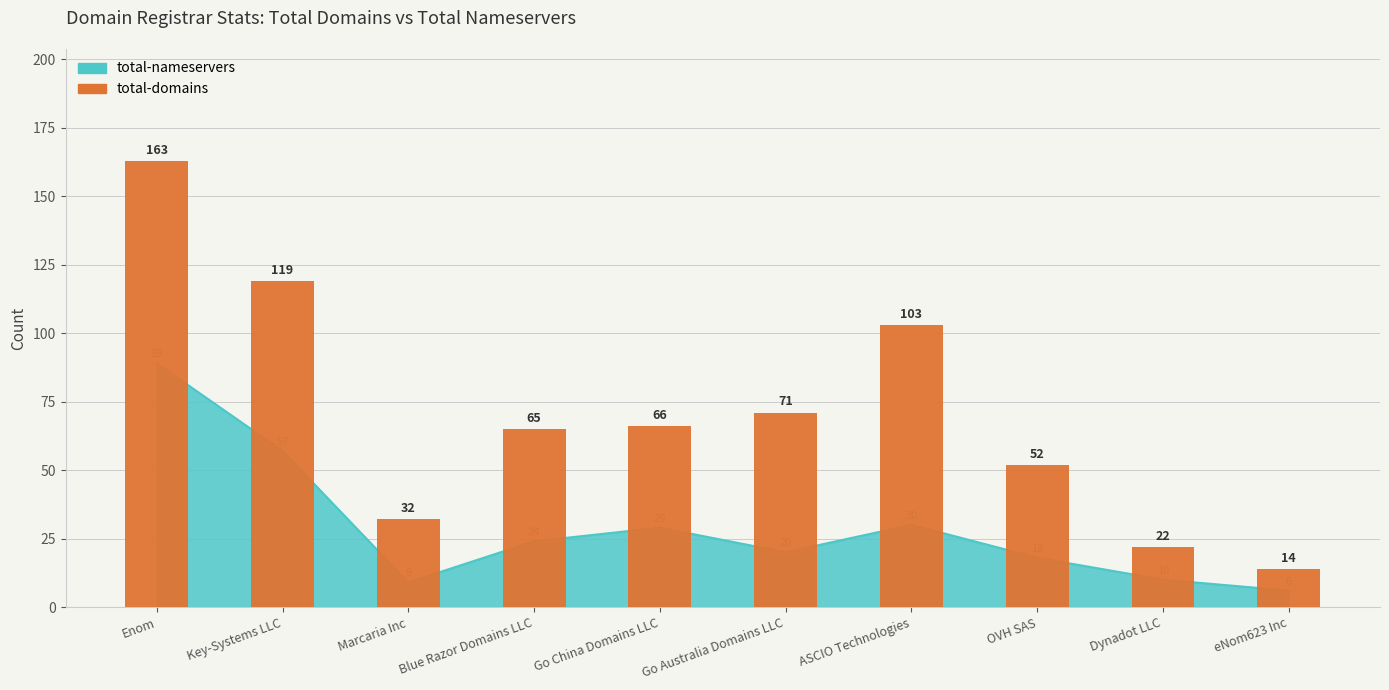

Where does the data first go above 66?

Enom